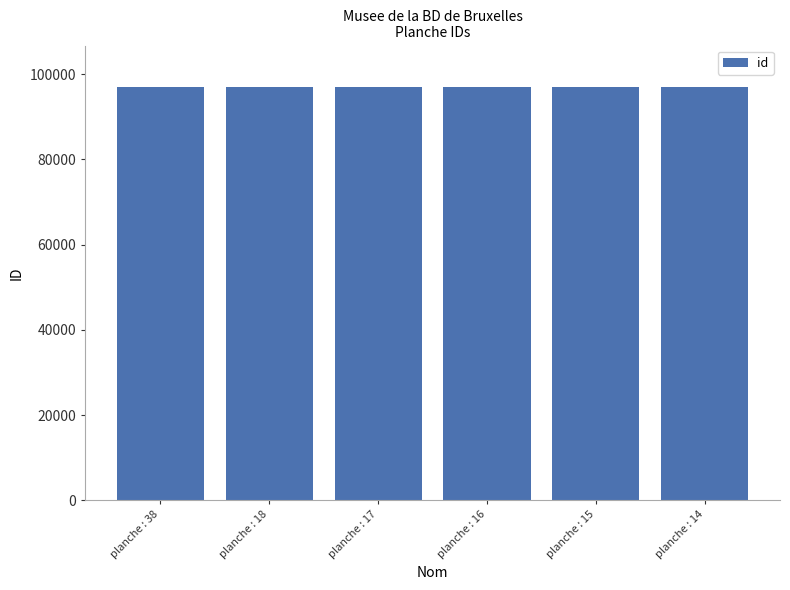

Count the values in the range 97032 to 97035.

4